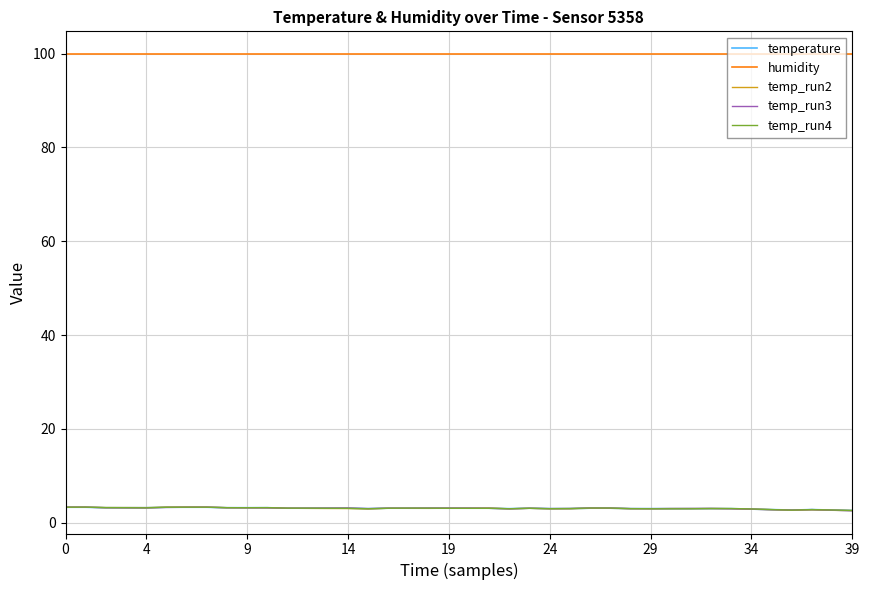

Which series has the largest total across all categories?

humidity